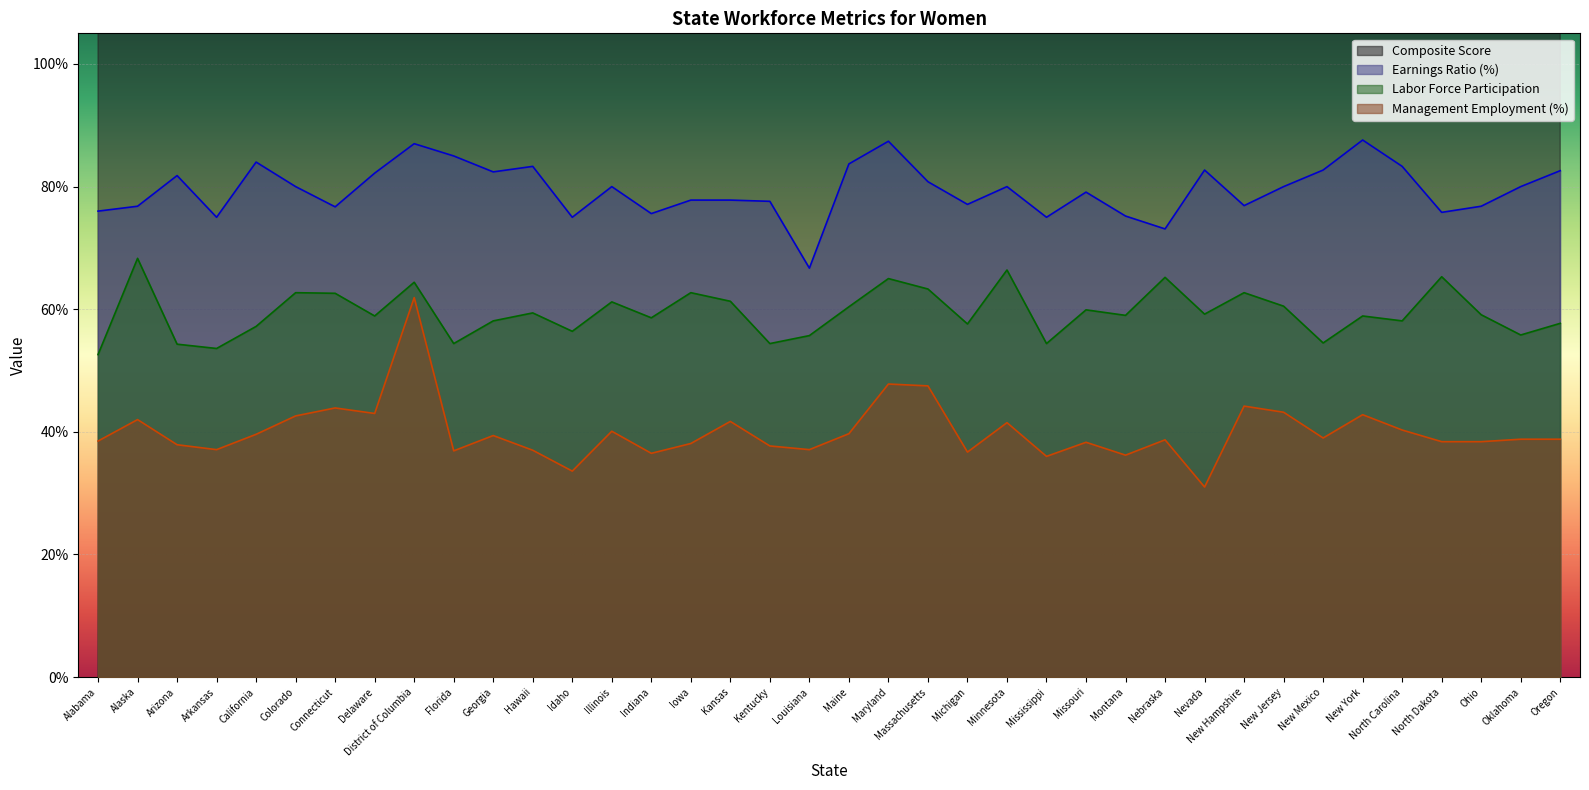

Which has a higher value, Georgia or Oklahoma?

Georgia